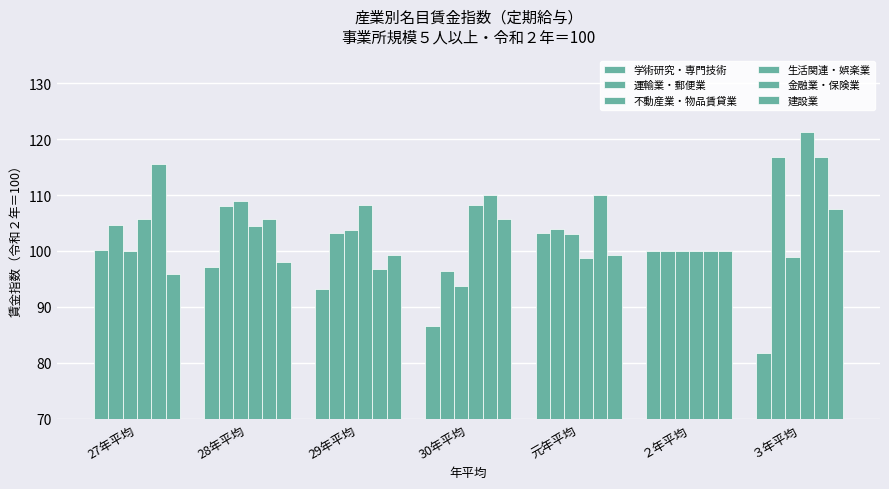

What is the minimum value shown in the chart?

81.7